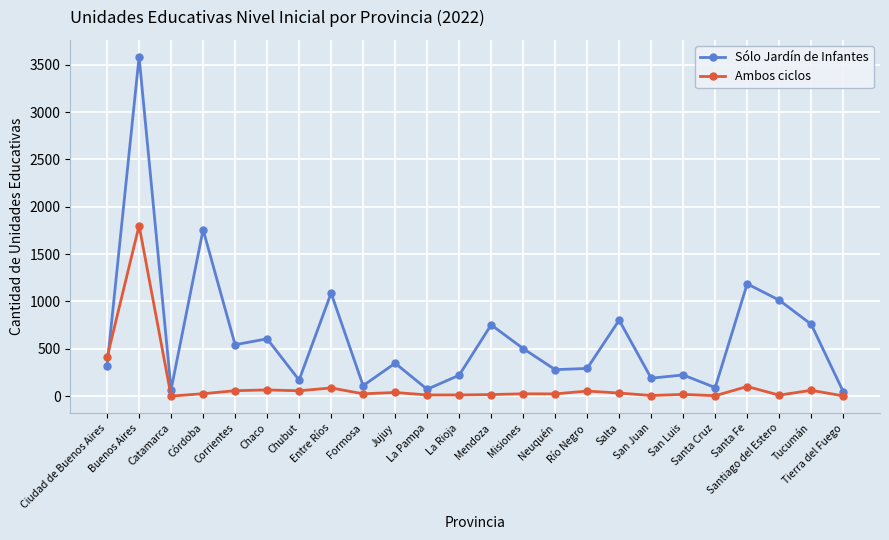

What are all the series names shown in the legend?

Sólo Jardín de Infantes, Ambos ciclos